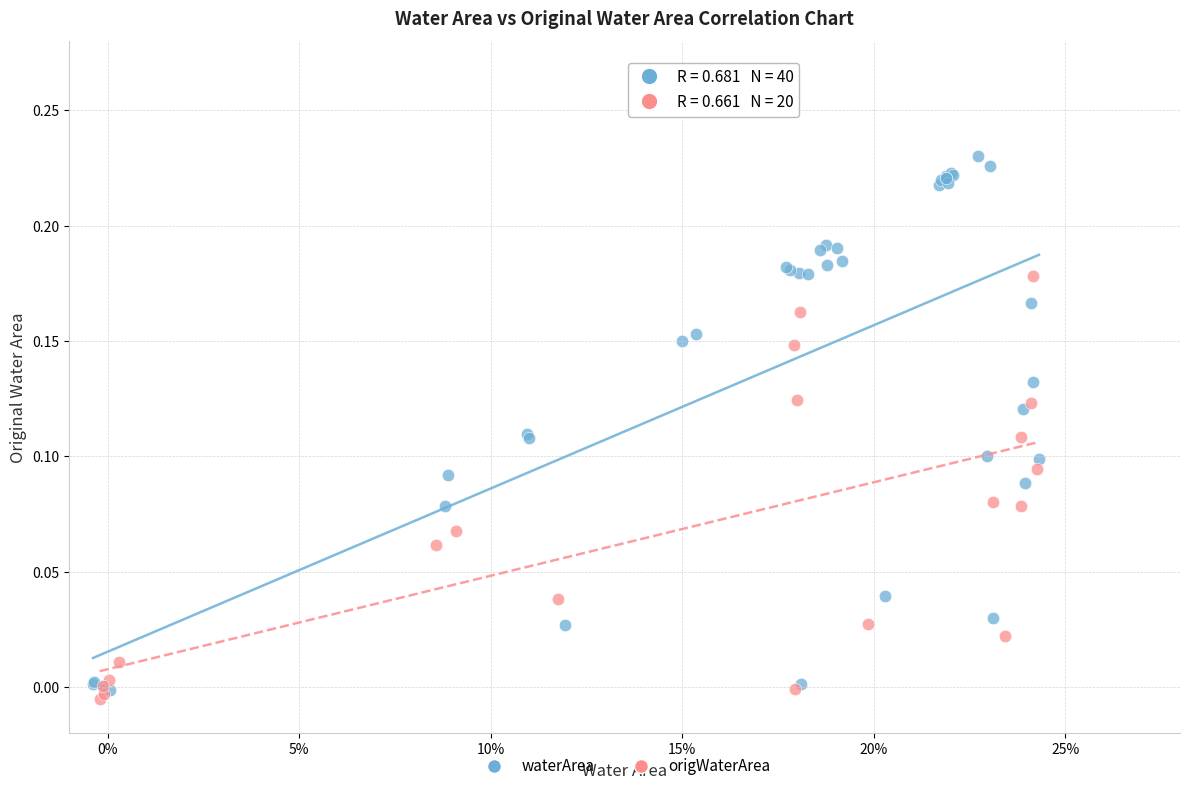

Which series contains the highest Y value?

waterArea